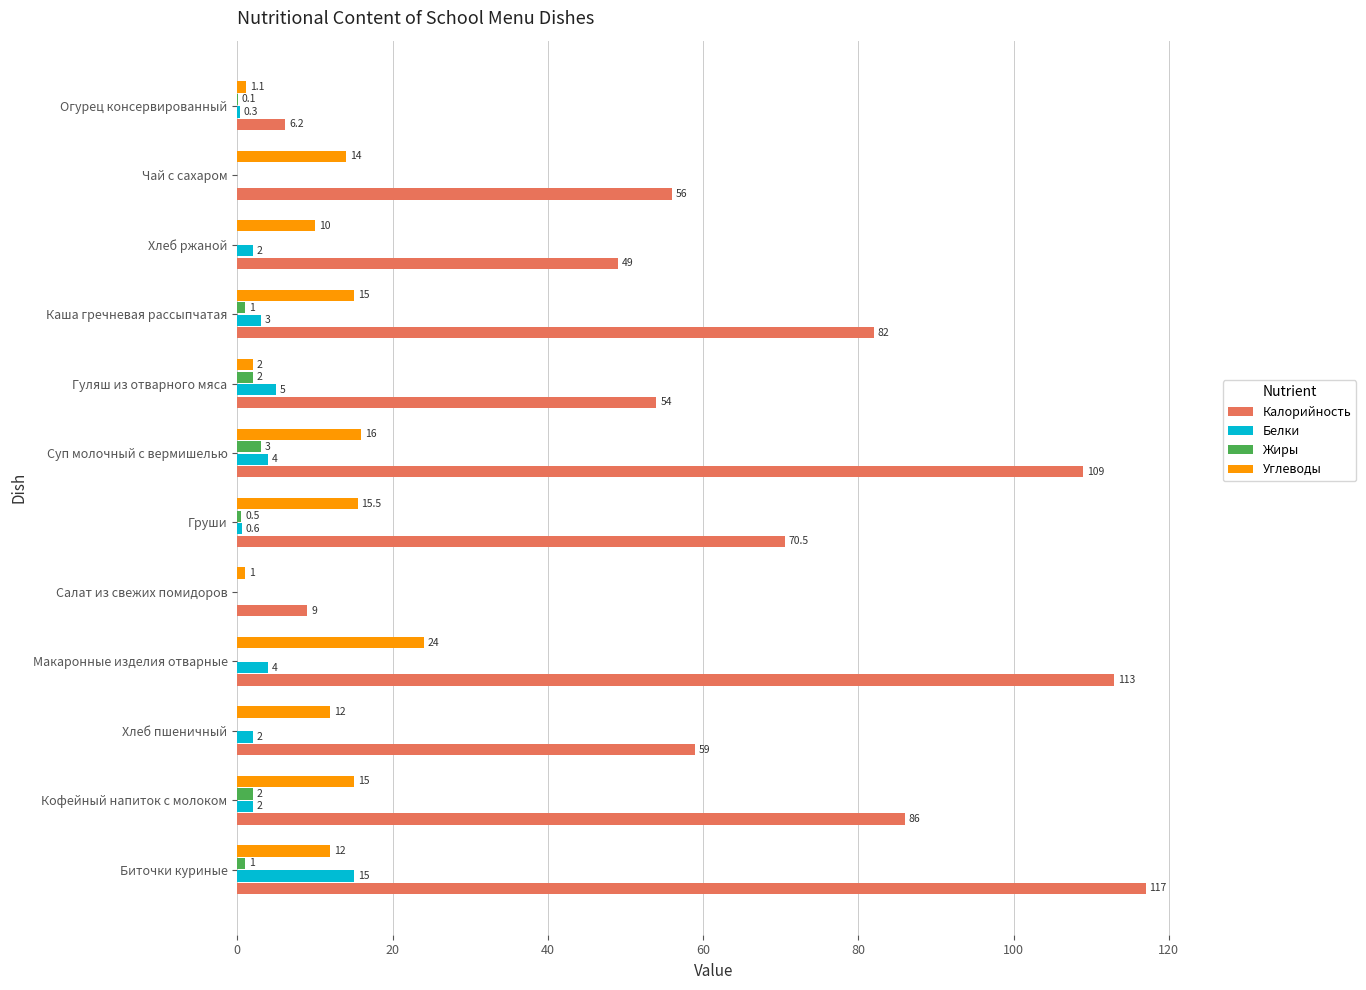

The value of Жиры at Кофейный напиток с молоком is 2.0. True or false?

True